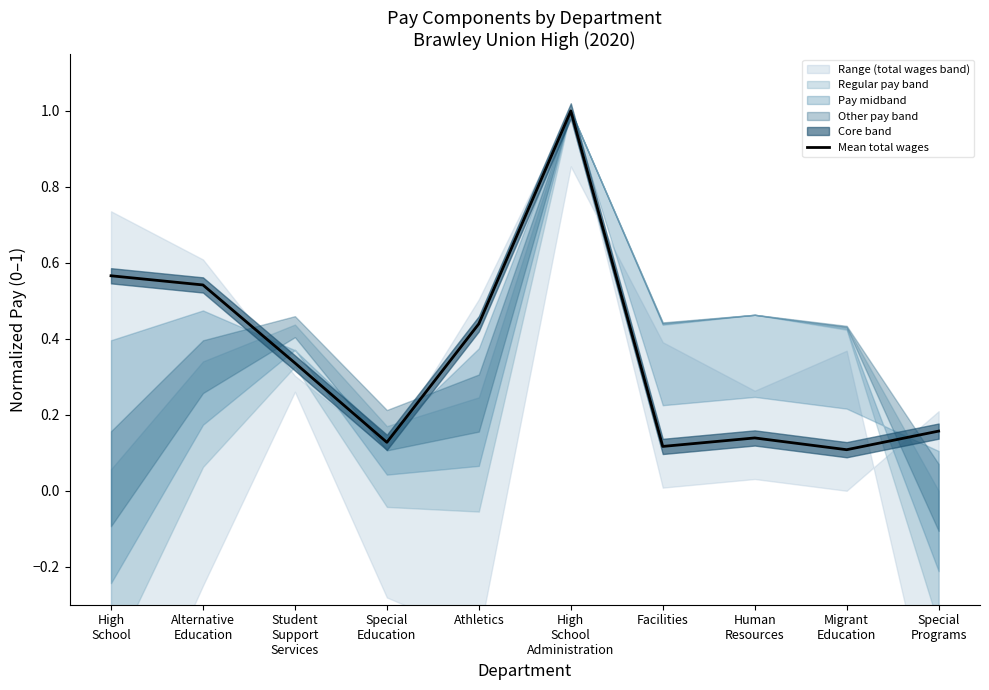

What is the change in value from Student
Support
Services to Facilities?

-0.2